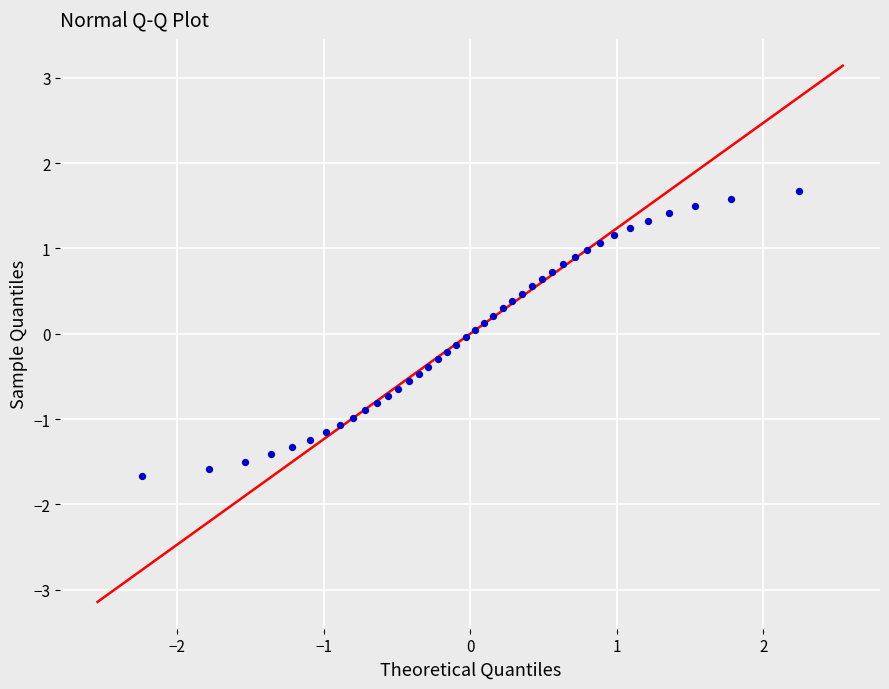

What is the range of Y values (max minus min)?

3.3